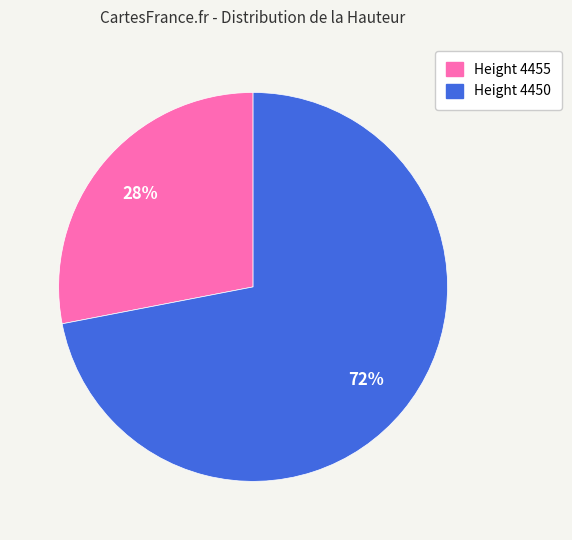

To the nearest percent, what percentage of the pie is Height 4455?

28%